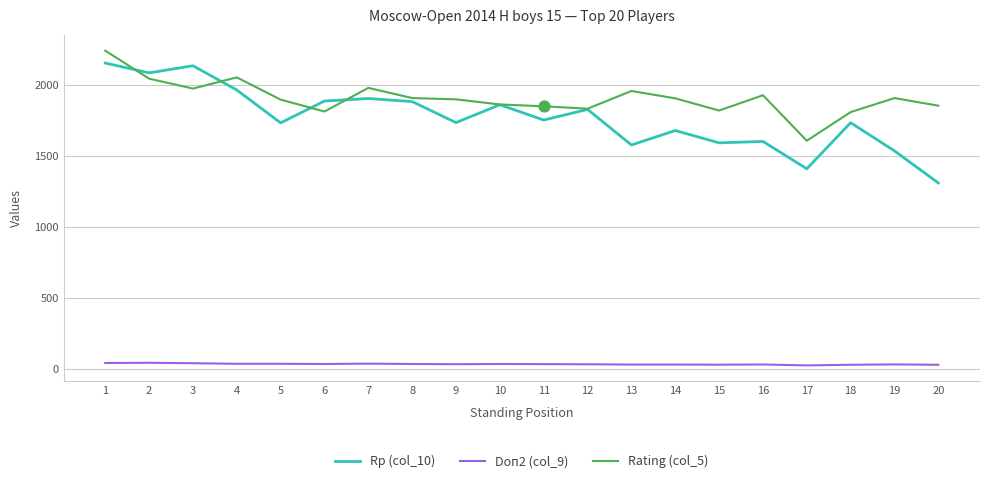

Is the value of Rp (col_10) at 2 greater than the value of Doп2 (col_9) at 10?

Yes